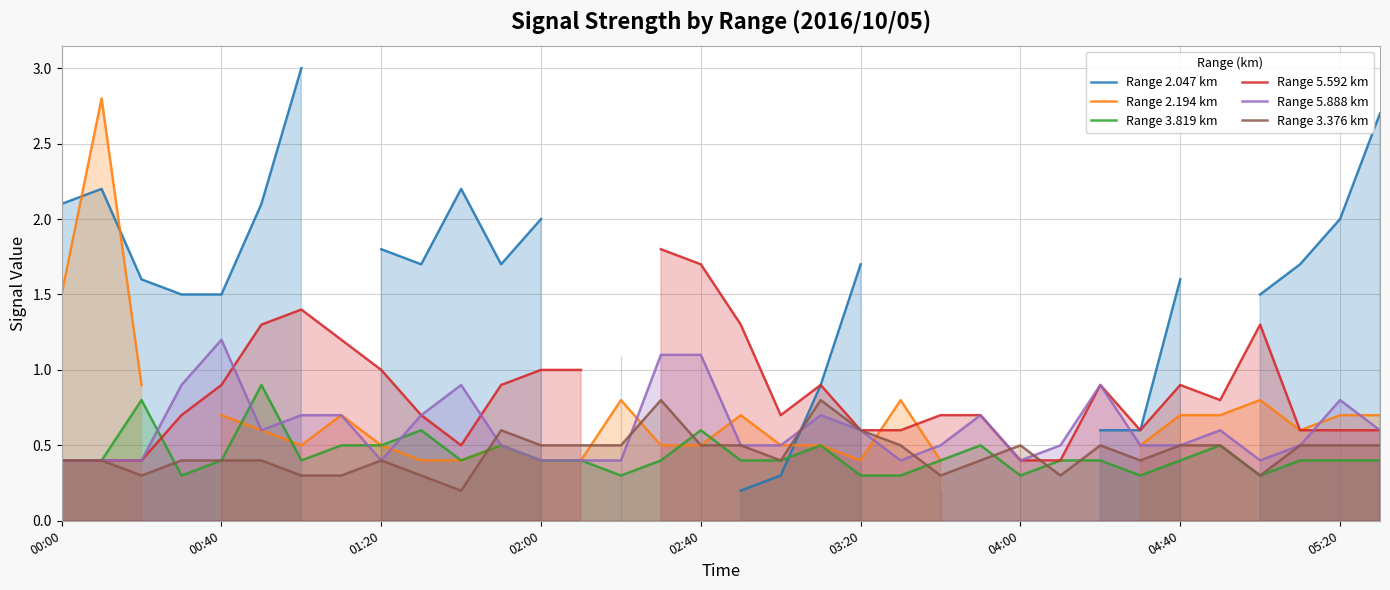

What is the difference between the Range 3.376 km values at 21 and 27?

0.1